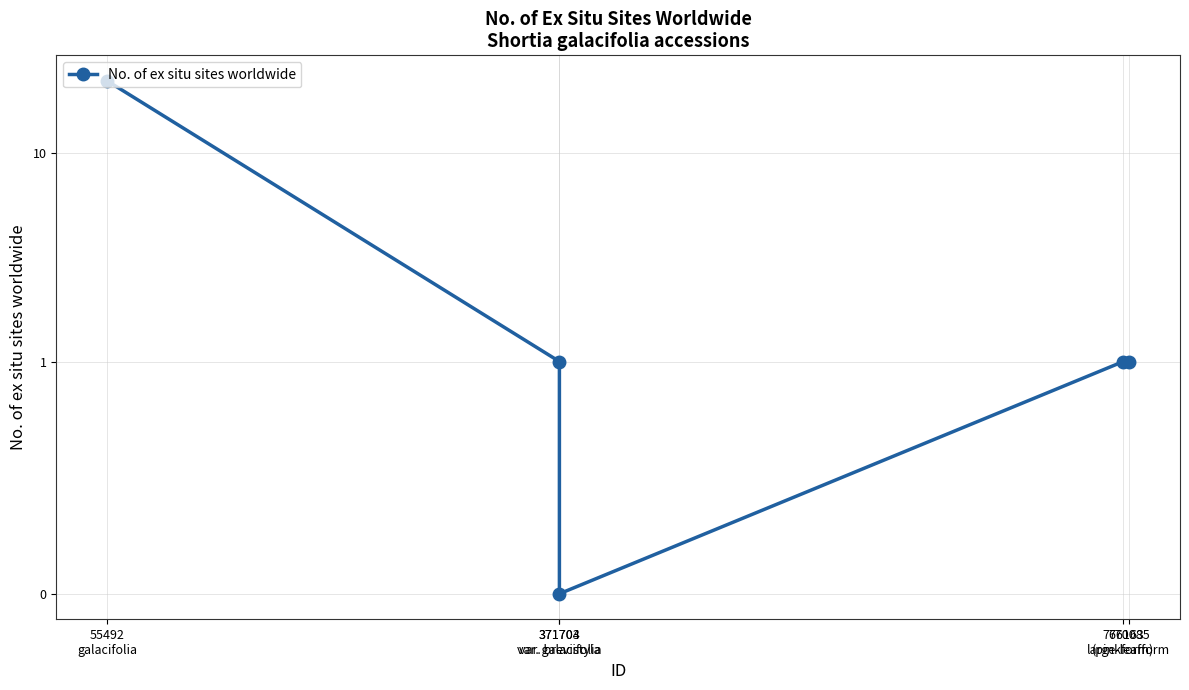

Count the number of data series in this chart.

1